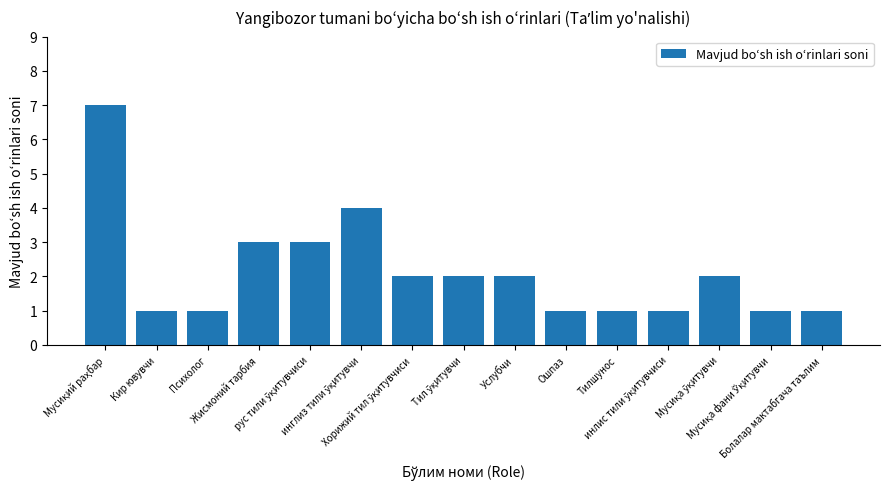

What is the difference between the maximum and minimum values?

6